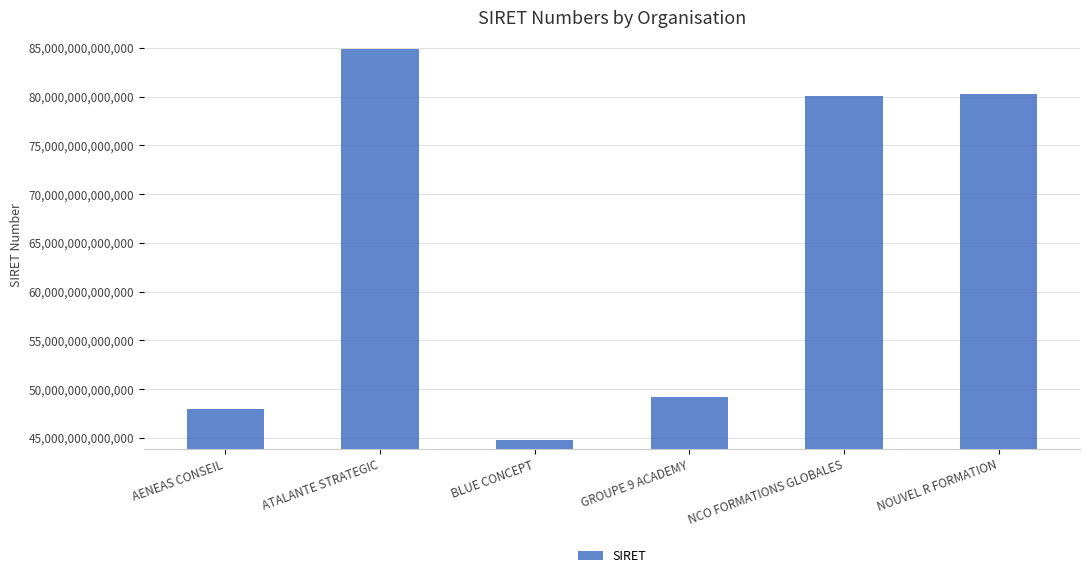

What is the label of the 1st bar from the right?

NOUVEL R FORMATION